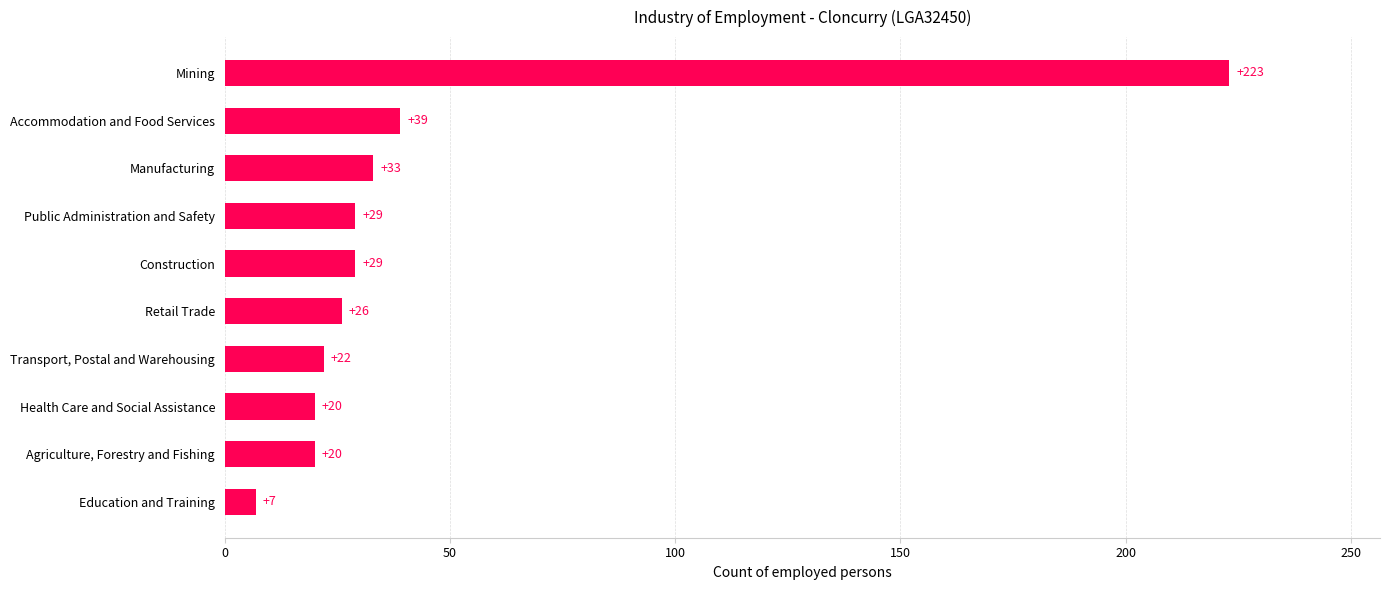

What is the minimum value shown in the chart?

7